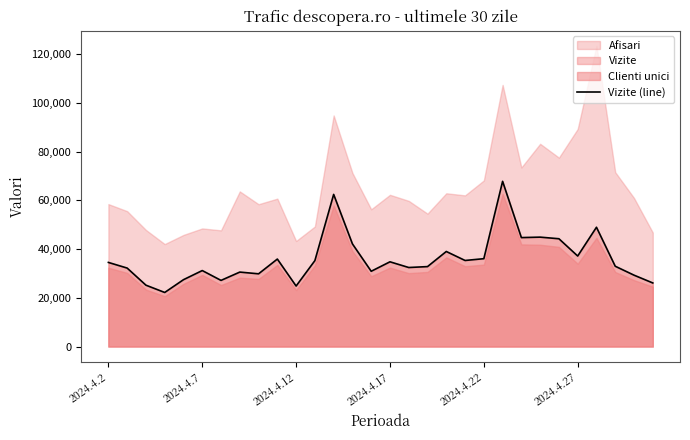

Is it true that the value at 8 is 29856?

True